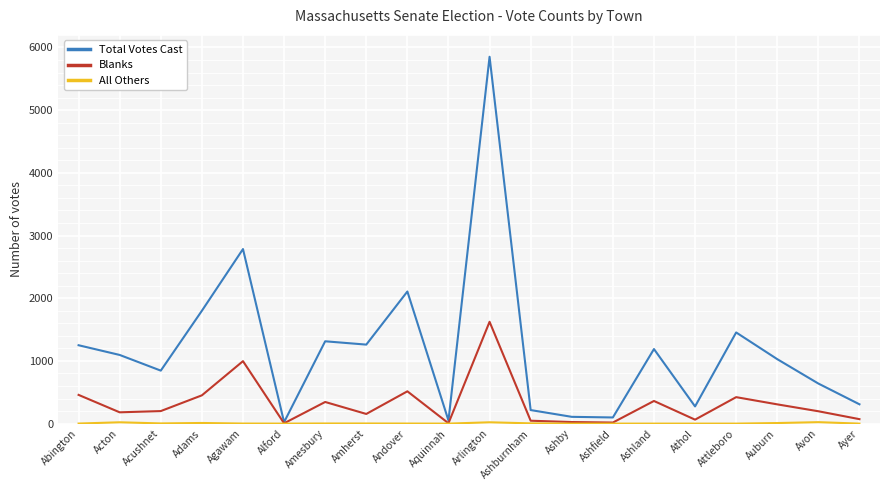

Is it true that Total Votes Cast equals 2062 at Attleboro?

False